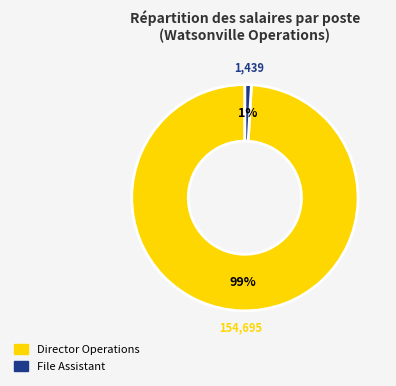

Does any single category account for the majority?

Yes